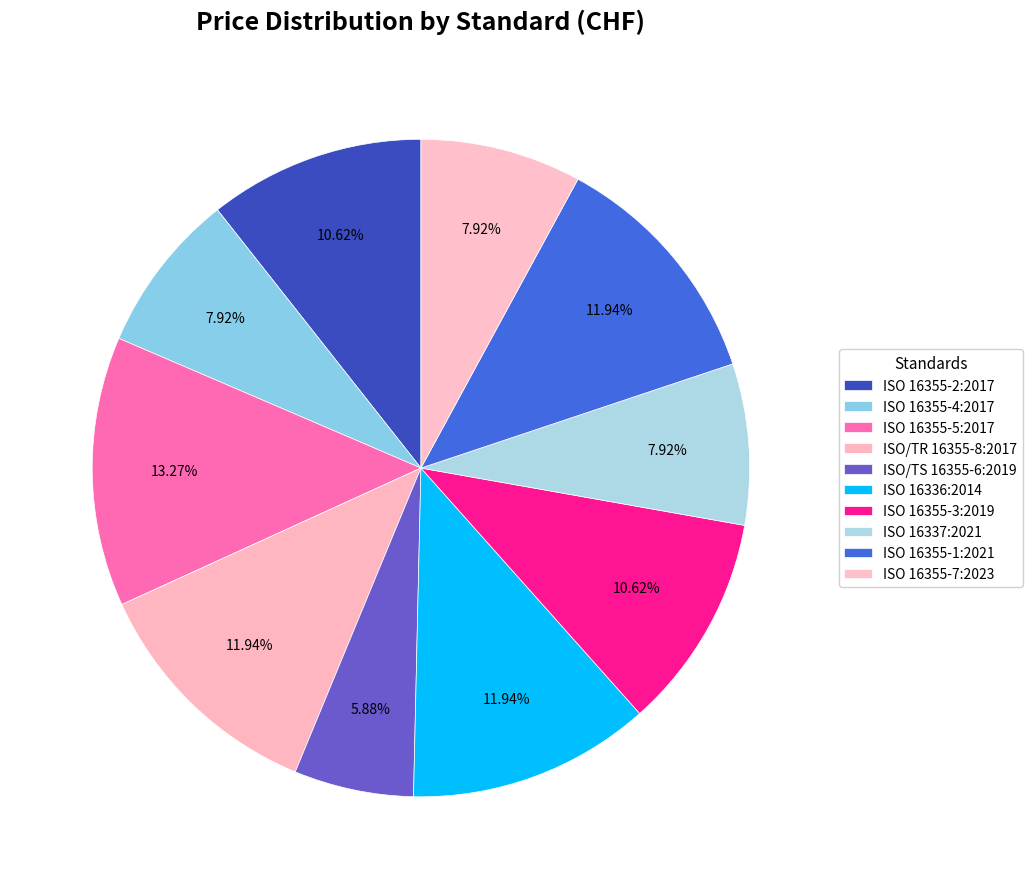

Is it true that ISO 16355-2:2017 is 4% of the pie?

False